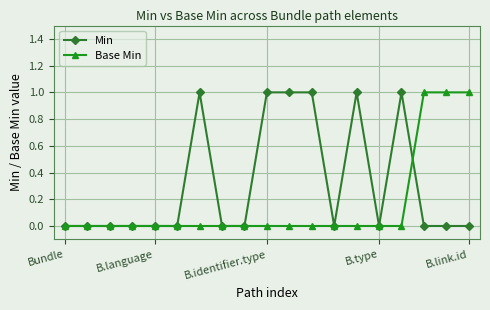

Which series has the largest total across all categories?

Min